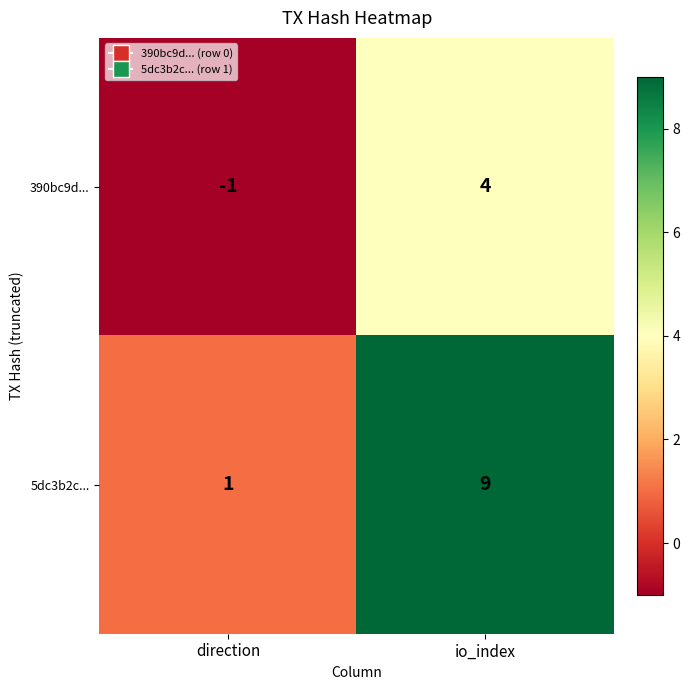

At which category is the sum across all series the highest?

io_index